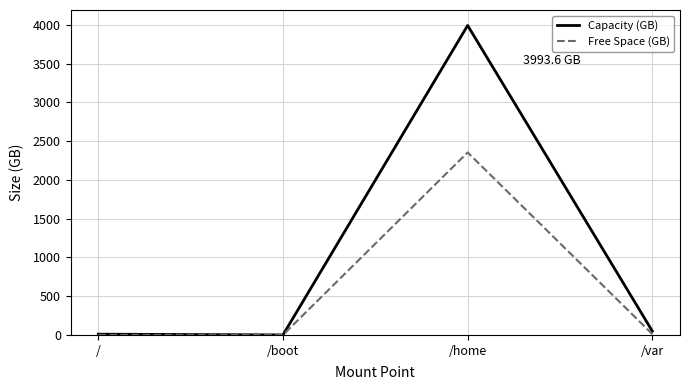

How many interior local peaks does the Capacity (GB) series have?

1